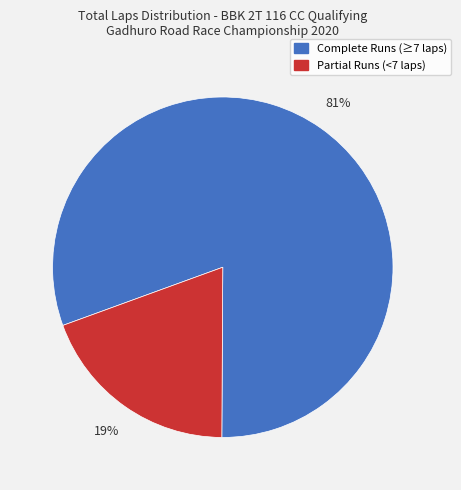

Do Partial Runs (<7 laps) and Complete Runs (≥7 laps) together represent more than half of the pie?

Yes